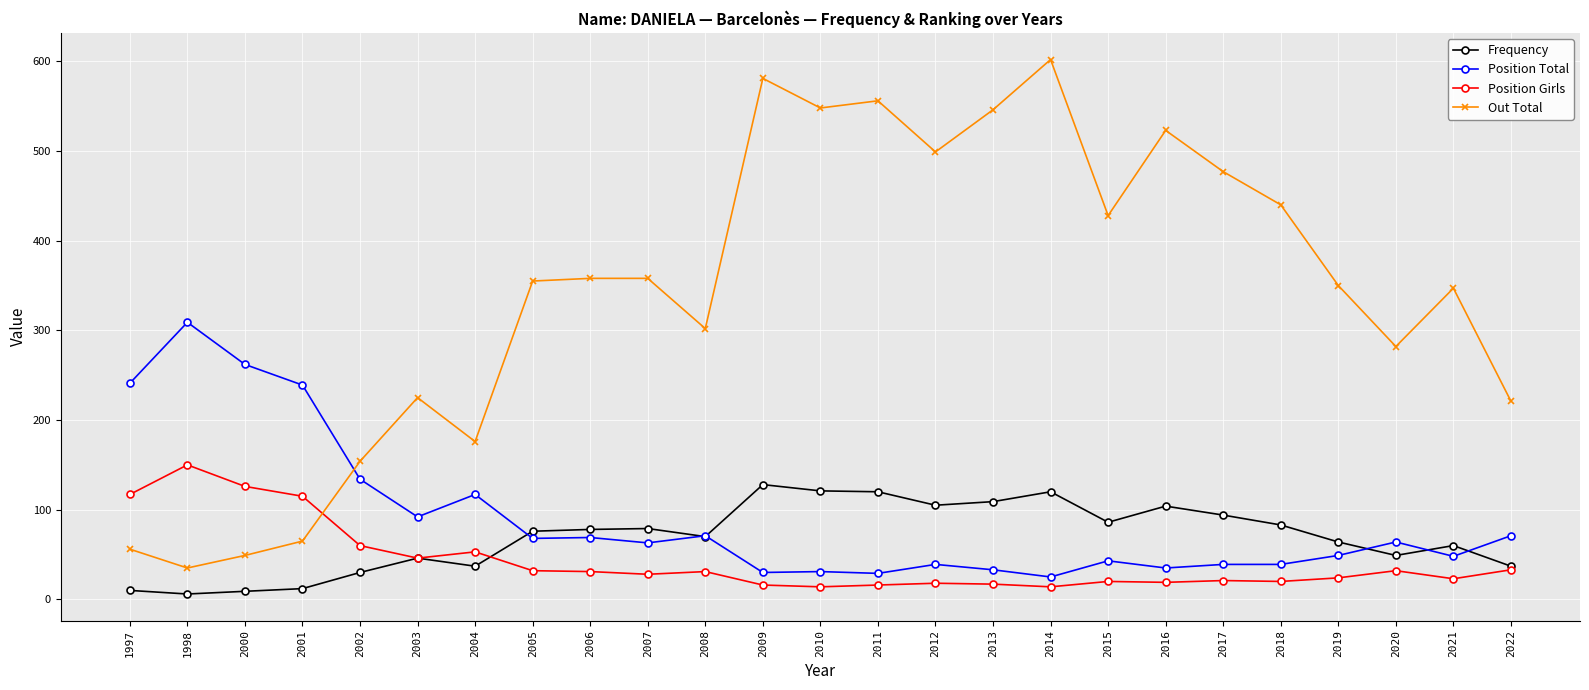

Which series changed the most between 1997 and 2003?

Out Total